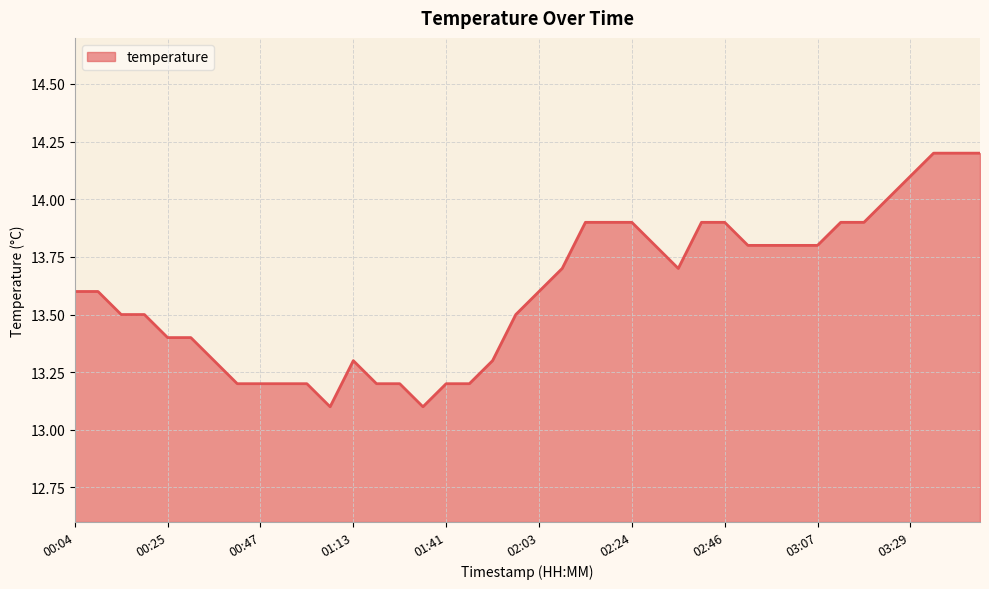

What is the difference between the maximum and minimum values?

1.1